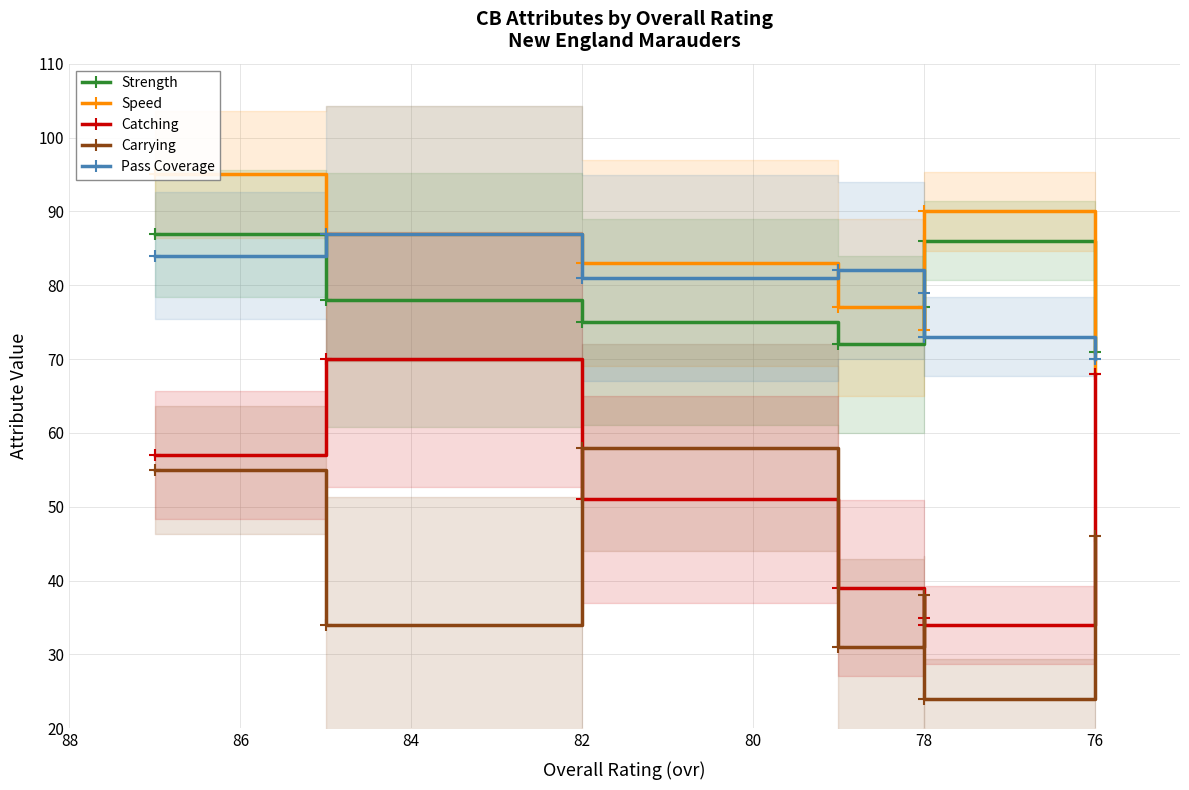

The Strength series shows 39 at 78. True or false?

False